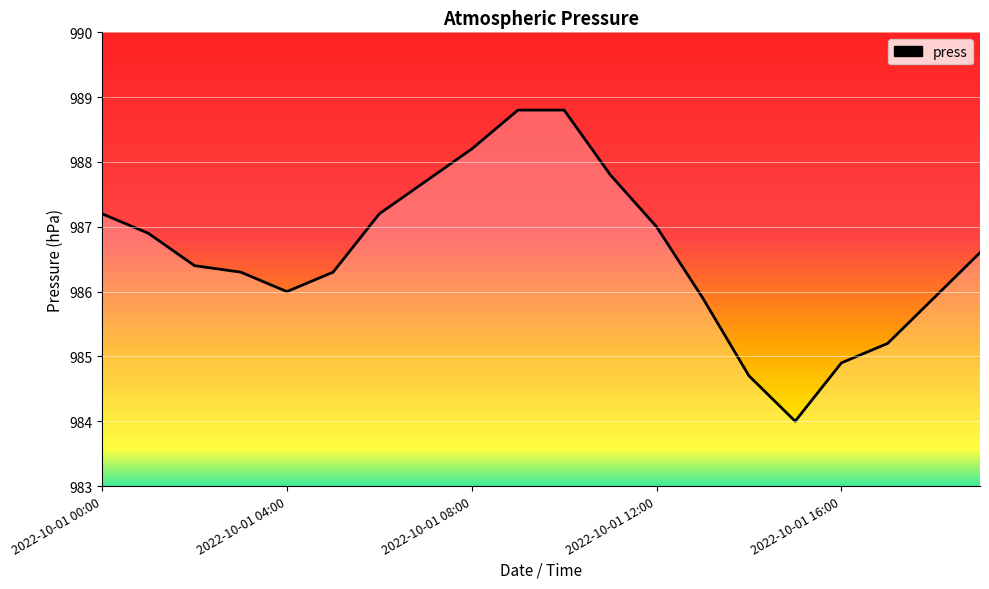

How many lines are shown in the chart?

1